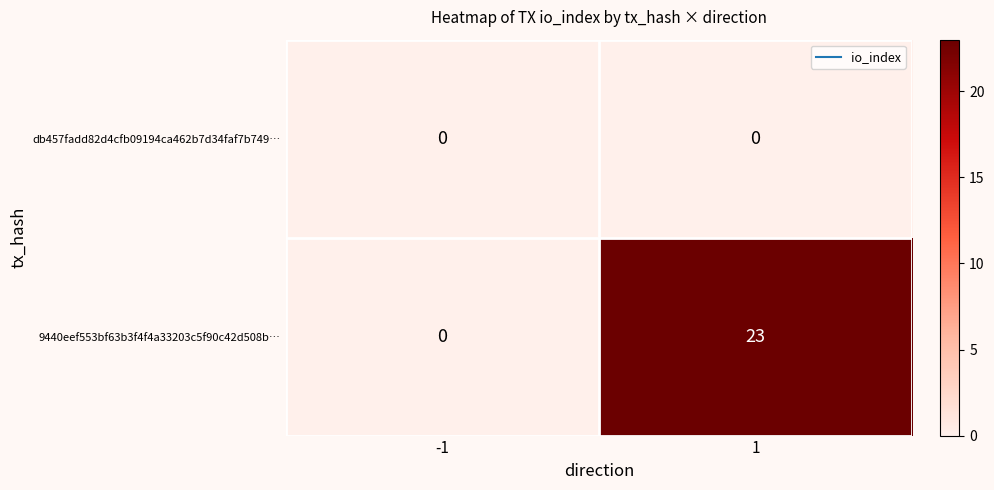

What is the greatest value displayed?

23